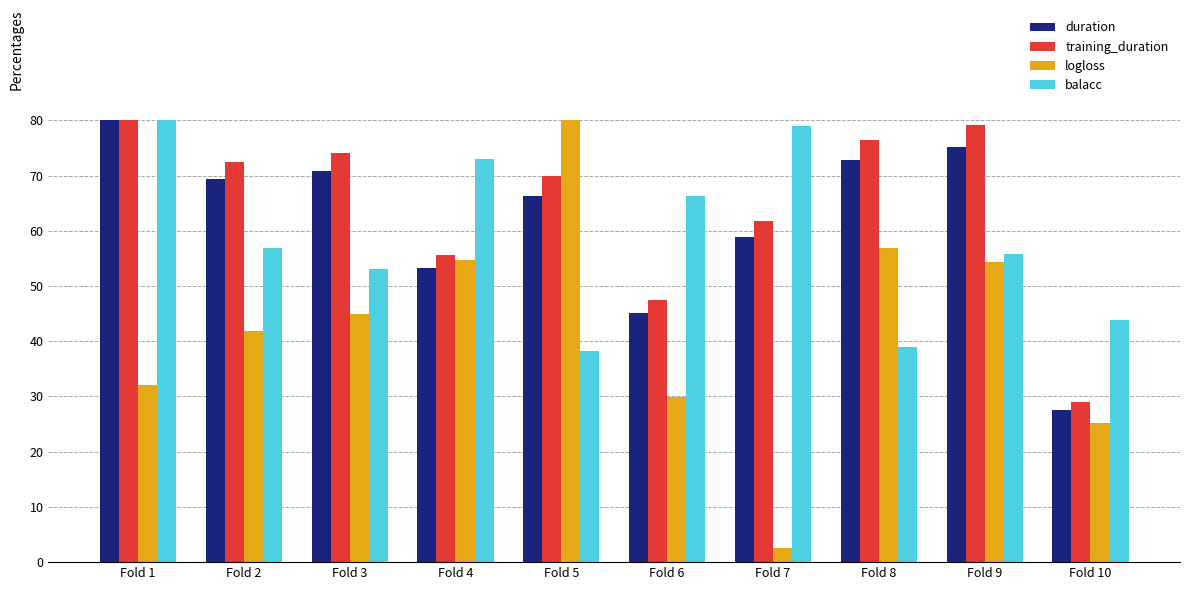

Reading right to left, what are all the values shown in this chart?

duration: 27.5	75.2	72.7	58.8	45.1	66.4	53.3	70.8	69.4	80.0
training_duration: 29.0	79.1	76.5	61.8	47.5	69.9	55.6	74.1	72.4	80.0
logloss: 25.3	54.3	56.9	2.6	30.0	80.0	54.7	44.9	41.9	32.2
balacc: 43.9	55.8	38.9	79.0	66.3	38.3	73.1	53.1	56.9	80.0